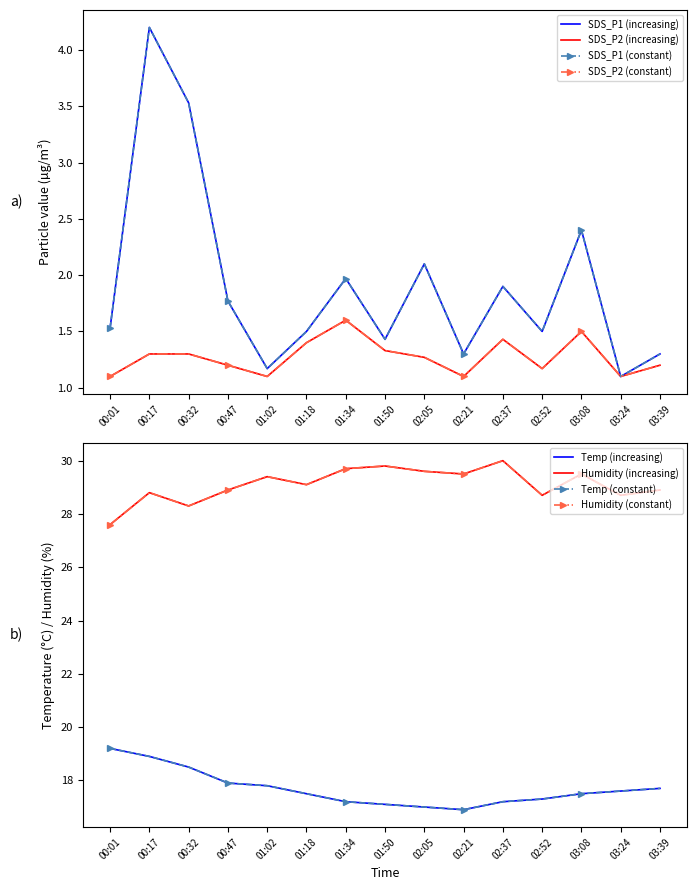

How many values in the Humidity series exceed 29?

8